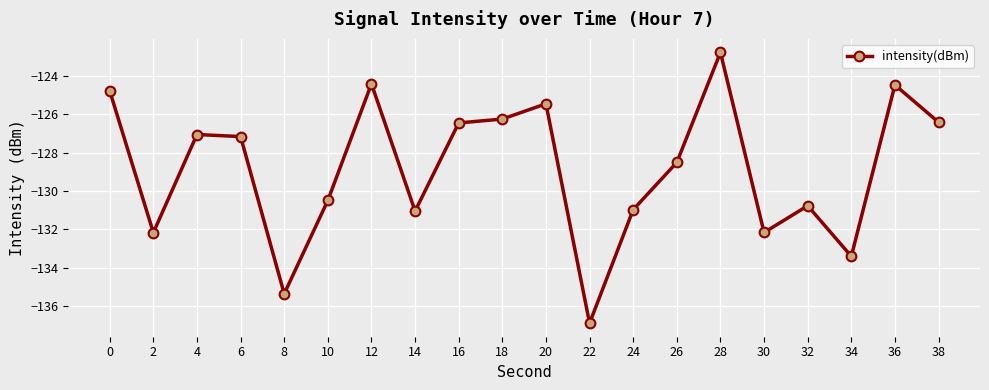

The value at 8 is -185.2. True or false?

False